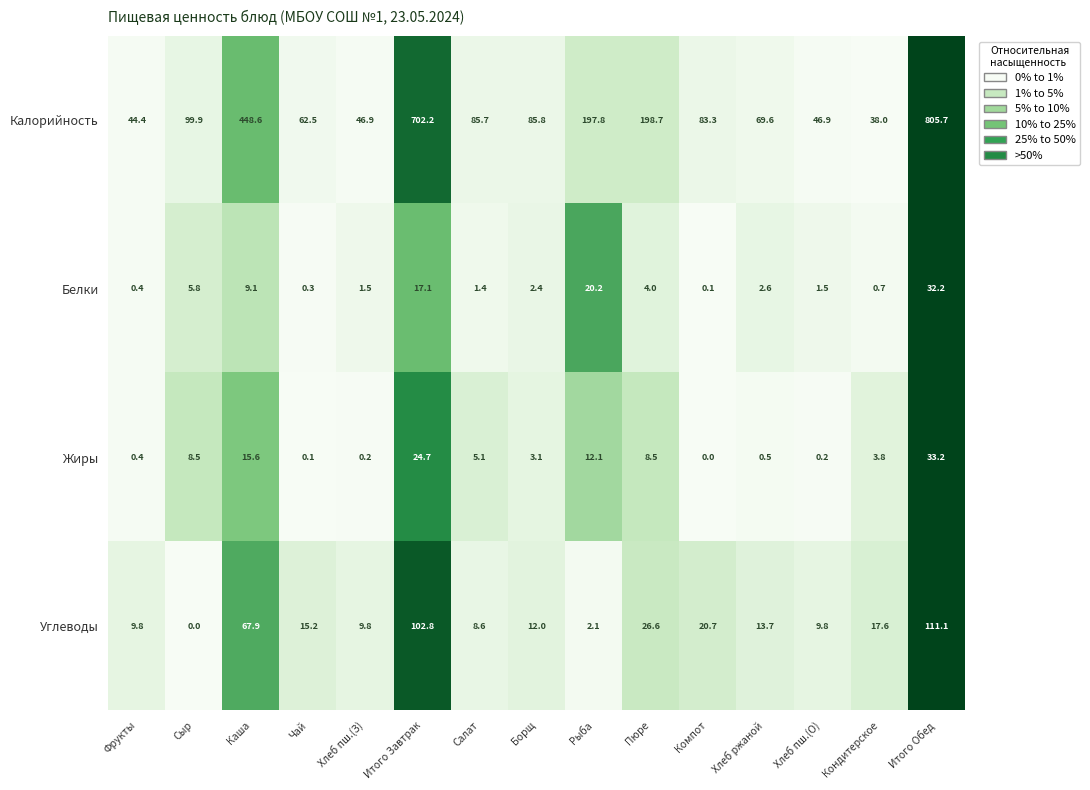

Rank the series by their maximum value, from lowest to highest.

Белки, Жиры, Углеводы, Калорийность